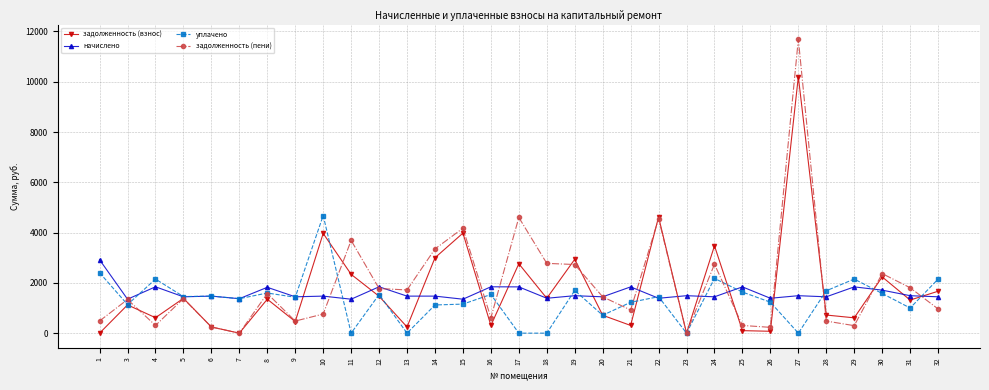

Where is the first local maximum for начислено?

4